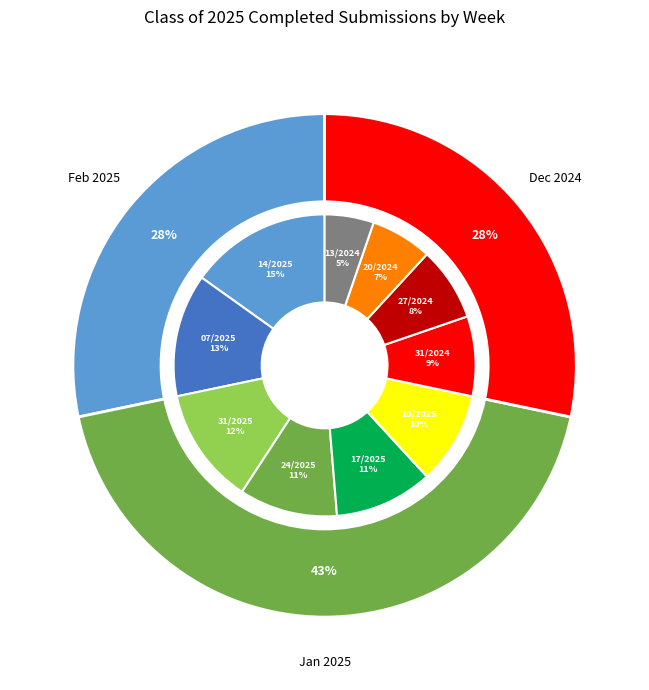

Does 12/31/2024 account for over 50% of the chart?

No